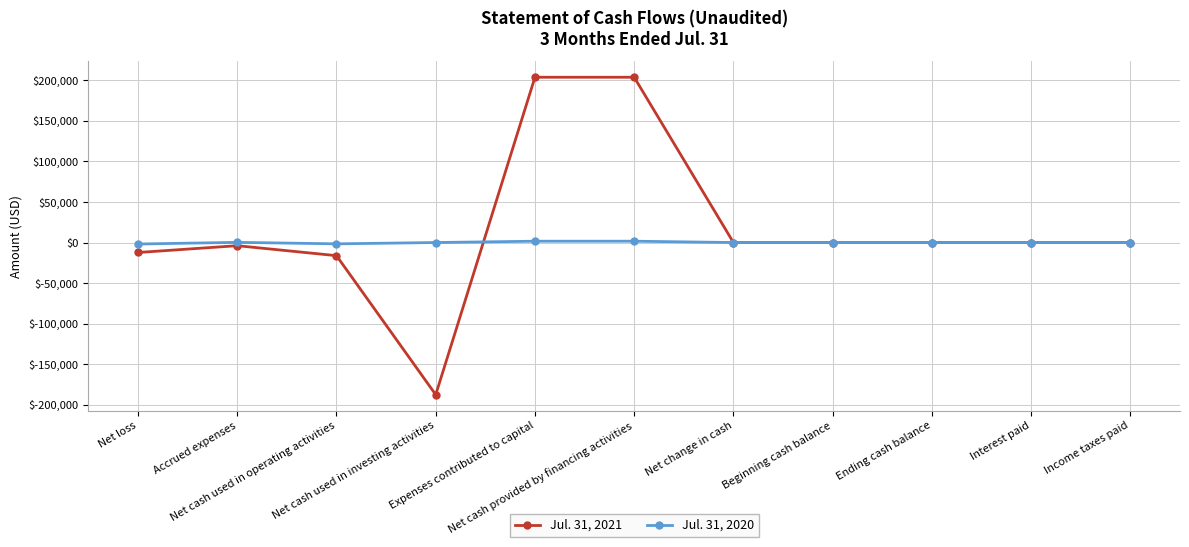

What is the maximum value shown in the chart?

203685